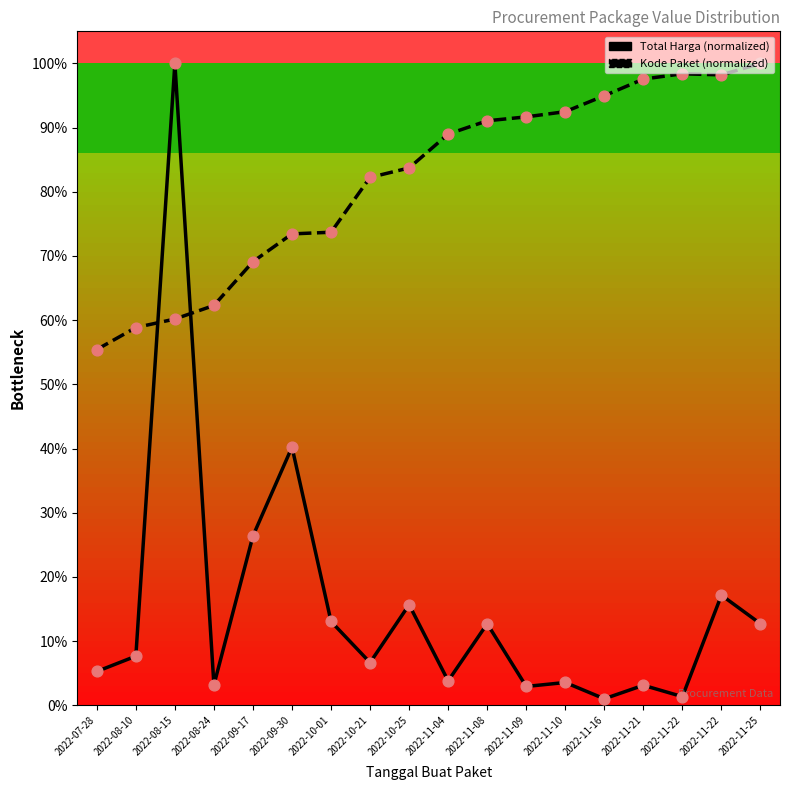

Which series reaches the minimum Y coordinate?

Total Harga